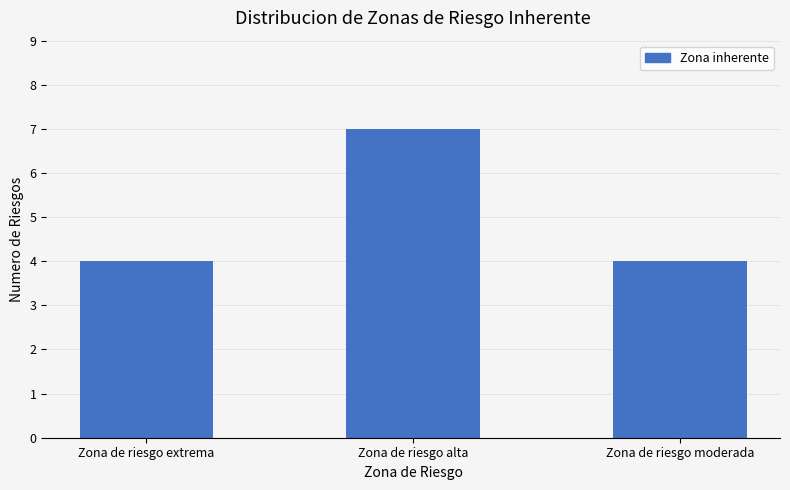

What is the change in value from Zona de riesgo alta to Zona de riesgo moderada?

-3